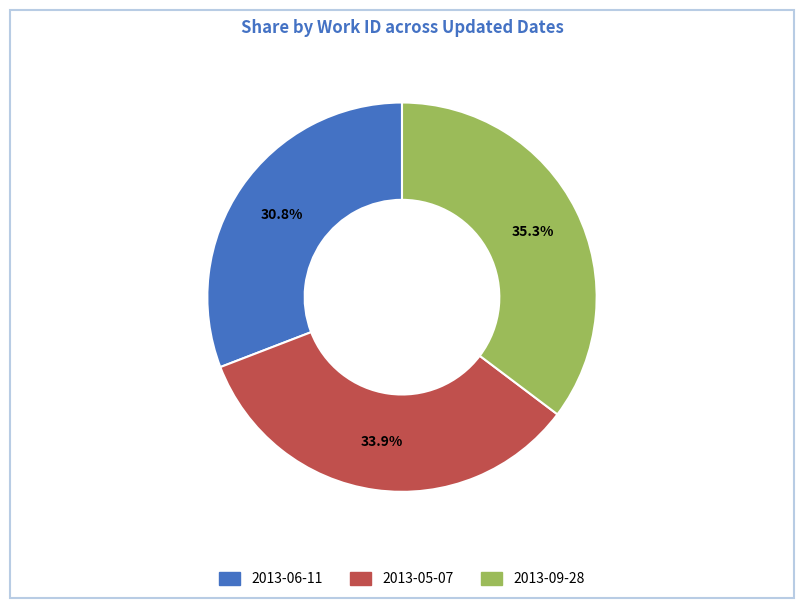

Approximately how many times larger is the value at 2013-09-28 compared to 2013-06-11?

1.1